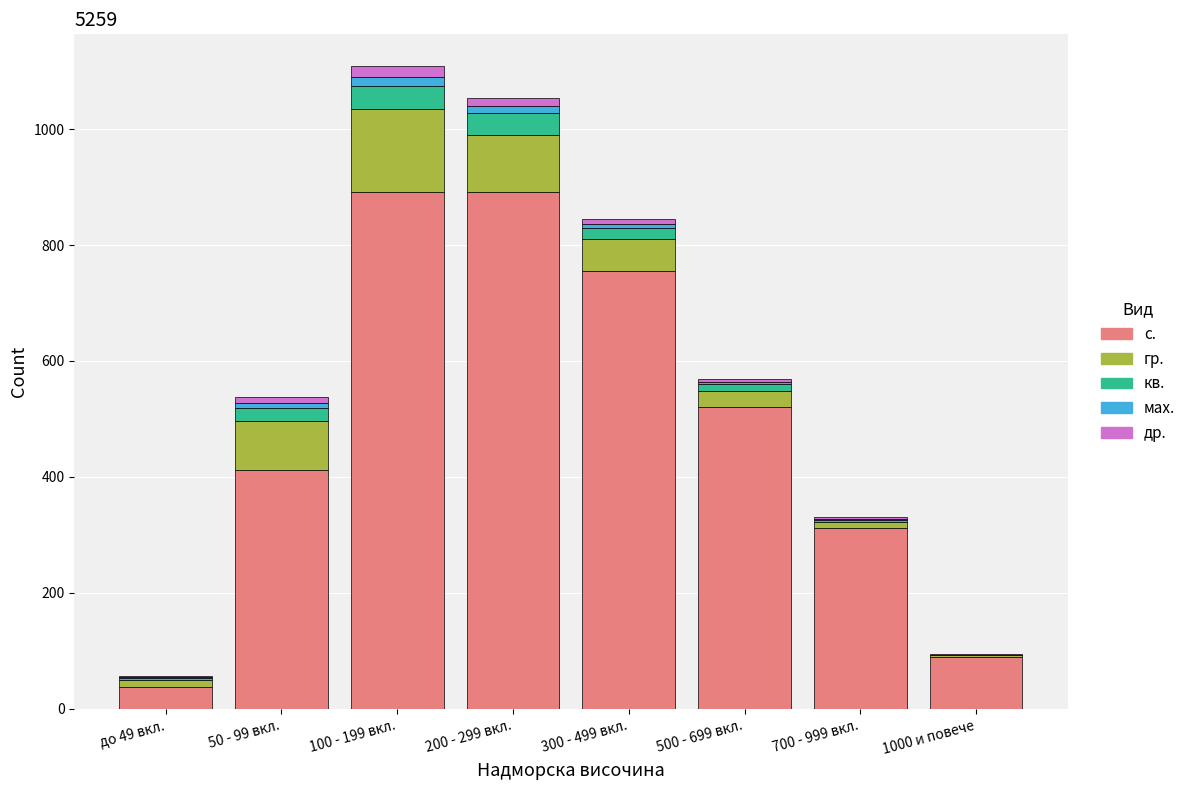

Is it true that с. equals 312 at 700 - 999 вкл.?

True